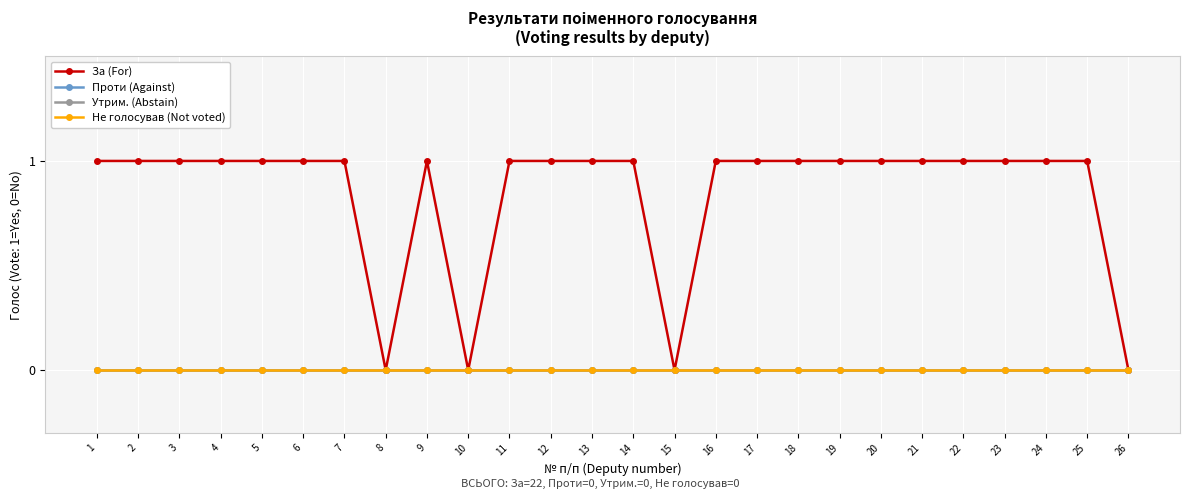

Reading left to right, transcribe all the data shown in this chart.

За (For): 1	1	1	1	1	1	1	0	1	0	1	1	1	1	0	1	1	1	1	1	1	1	1	1	1	0
Проти (Against): 0	0	0	0	0	0	0	0	0	0	0	0	0	0	0	0	0	0	0	0	0	0	0	0	0	0
Утрим. (Abstain): 0	0	0	0	0	0	0	0	0	0	0	0	0	0	0	0	0	0	0	0	0	0	0	0	0	0
Не голосував (Not voted): 0	0	0	0	0	0	0	0	0	0	0	0	0	0	0	0	0	0	0	0	0	0	0	0	0	0